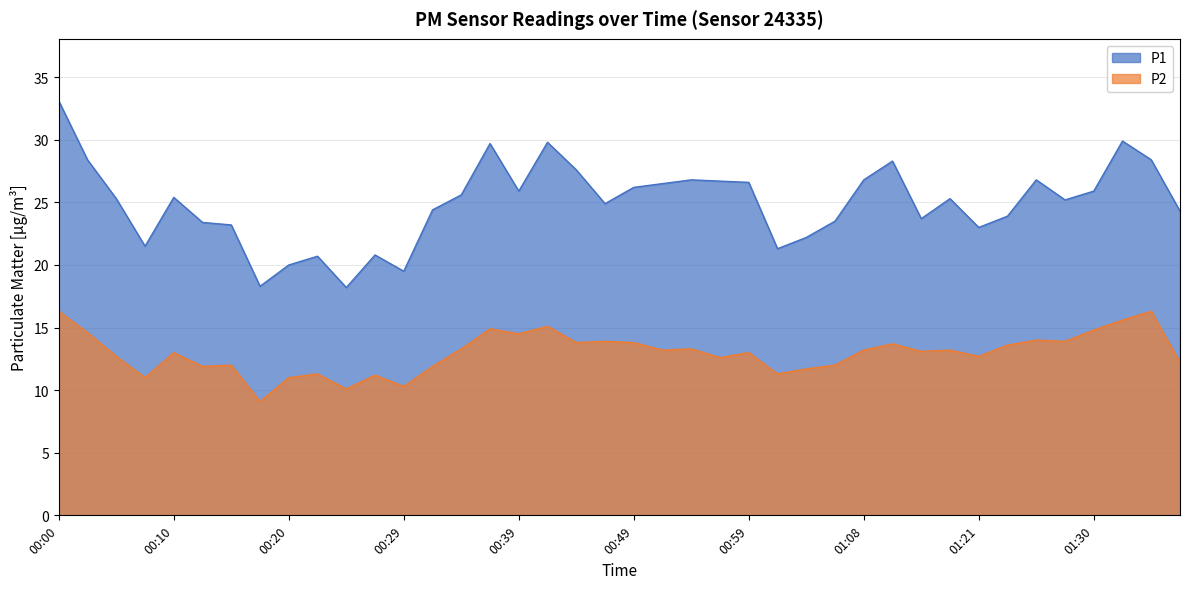

How many values in the P1 series exceed 25?

22